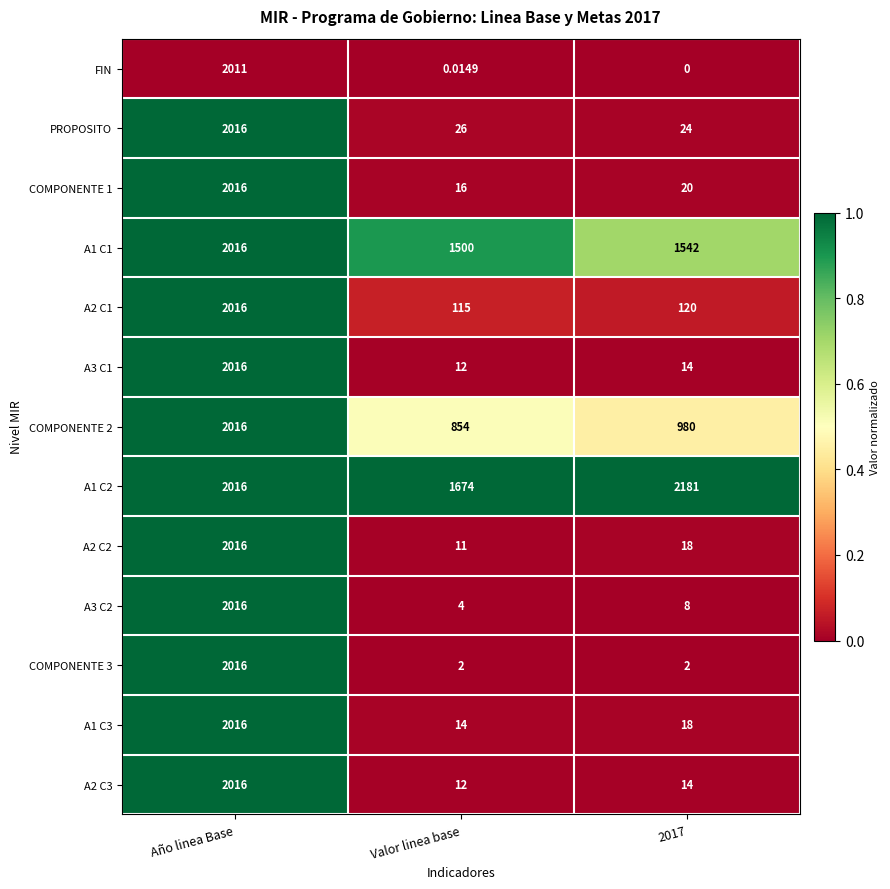

Which category has the highest value in the COMPONENTE 3 series?

Año linea Base